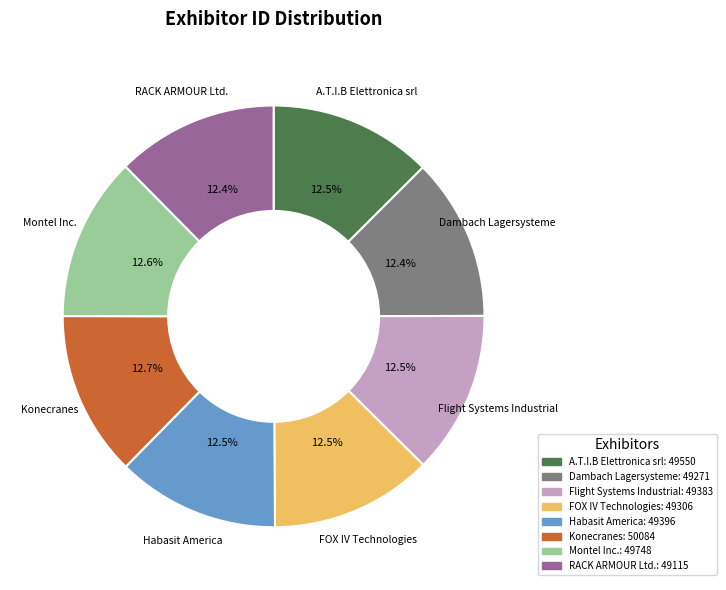

What is the ratio of the value at Habasit America to the value at Dambach Lagersysteme?

1.0